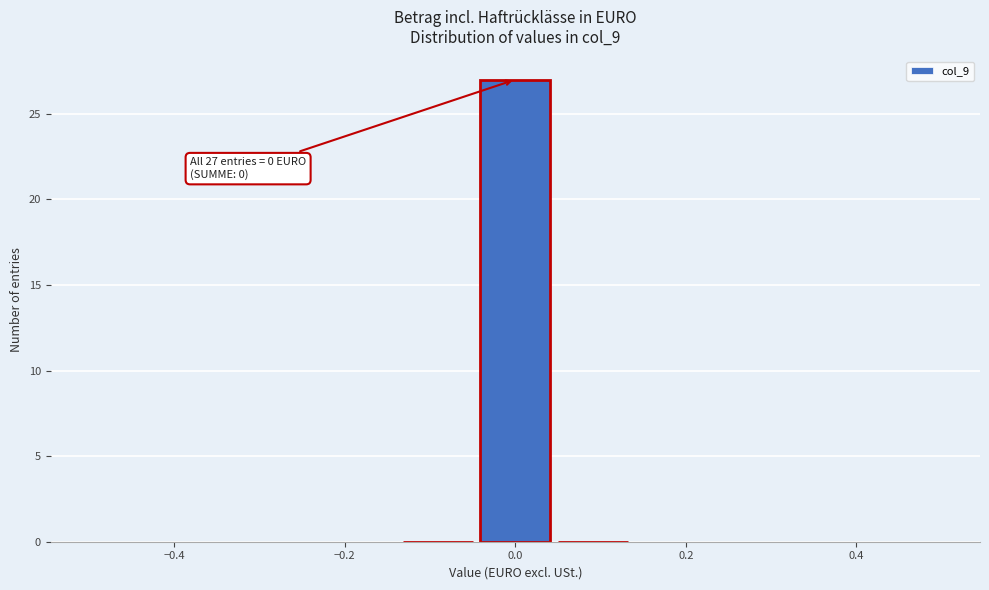

Which range on the x-axis has the tallest bar?

-0.04 to 0.04